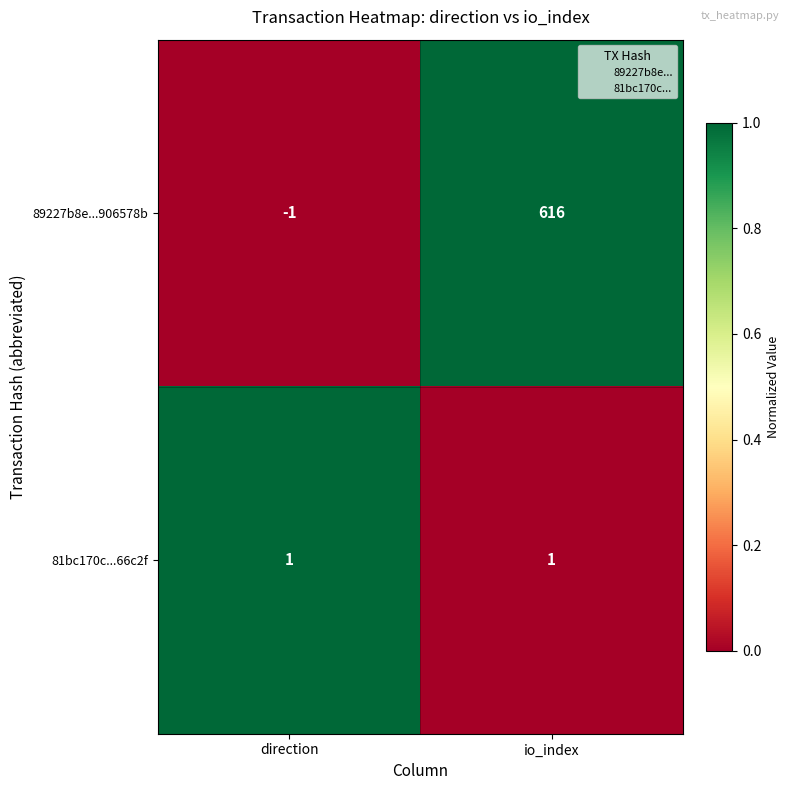

Read the 89227b8e...906578b value at io_index.

616